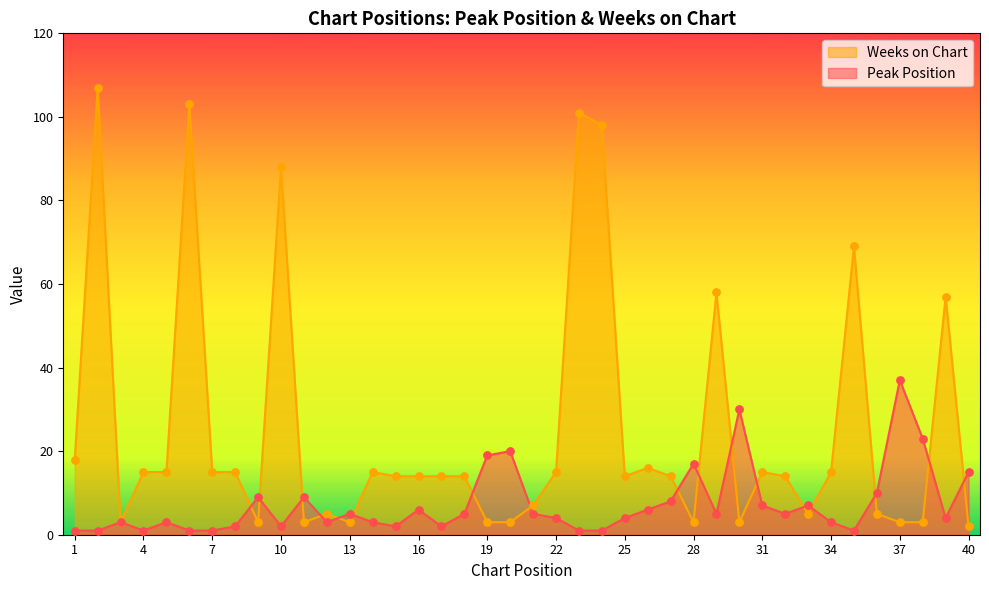

Which series has the widest spread of Y values?

Weeks on Chart